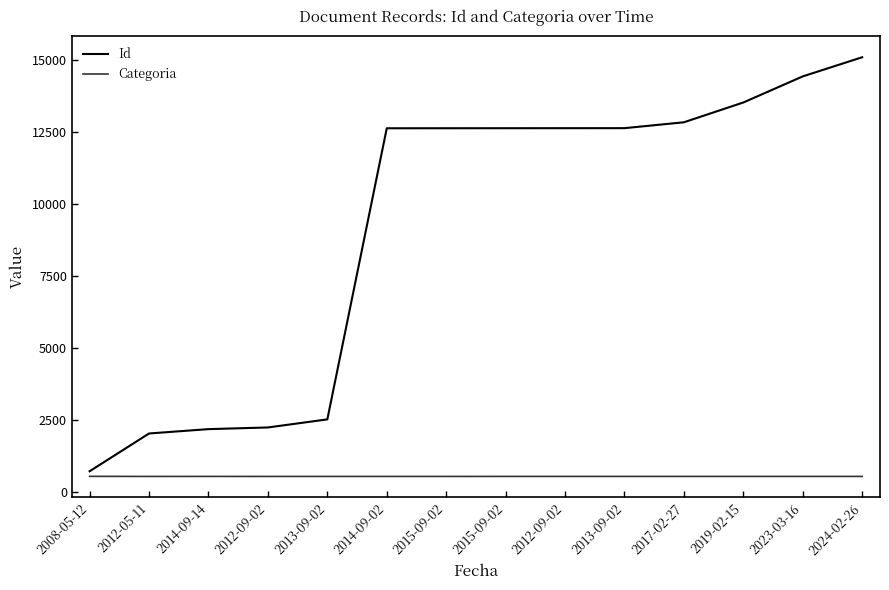

What is the spread (max minus min) of values at 2013-09-02?

1983